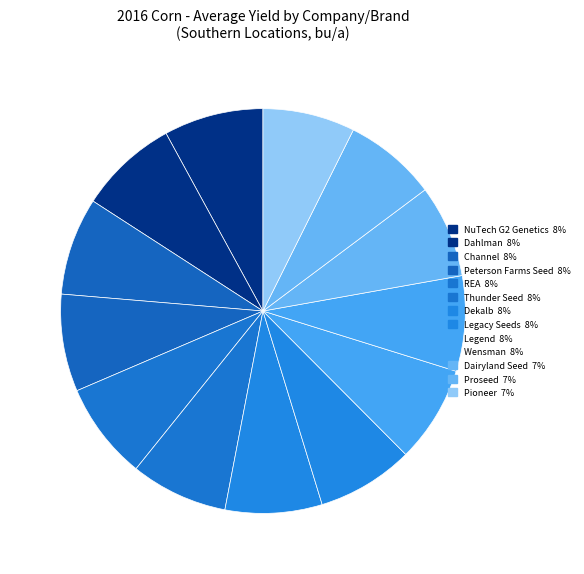

Does Proseed account for over 50% of the chart?

No